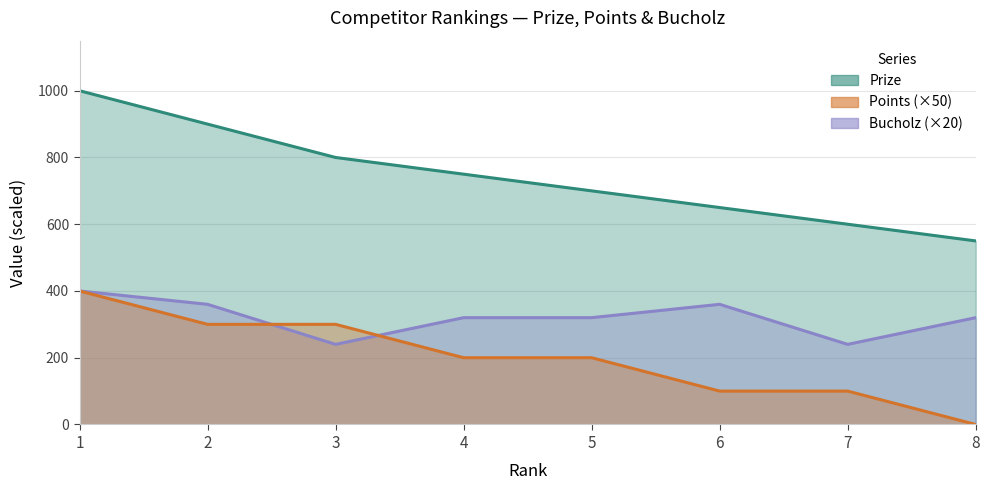

Rank the series by their maximum value, from highest to lowest.

Prize, Points, Bucholz